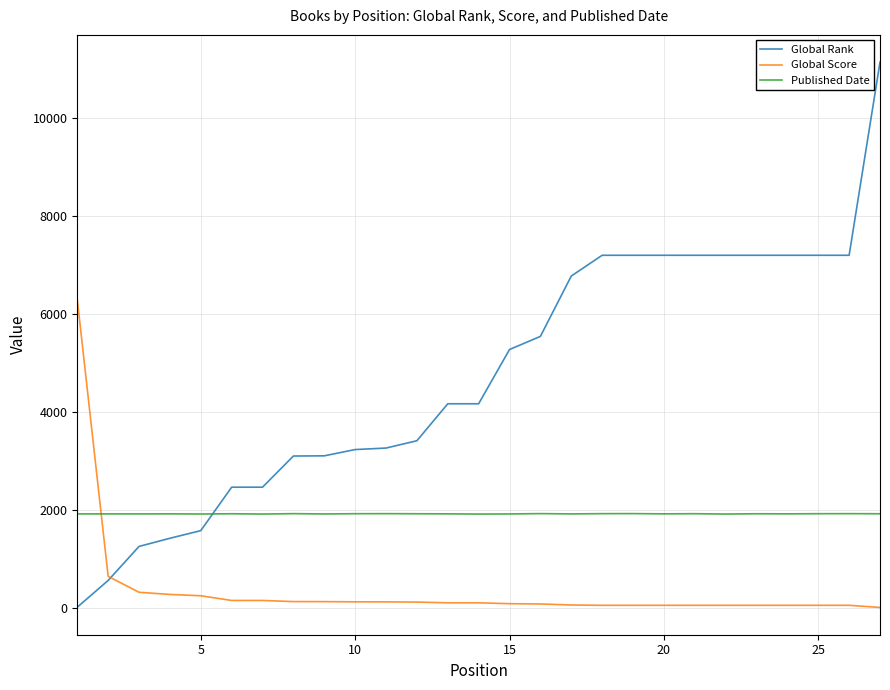

How many intersections are there between Global Score and Published Date?

1